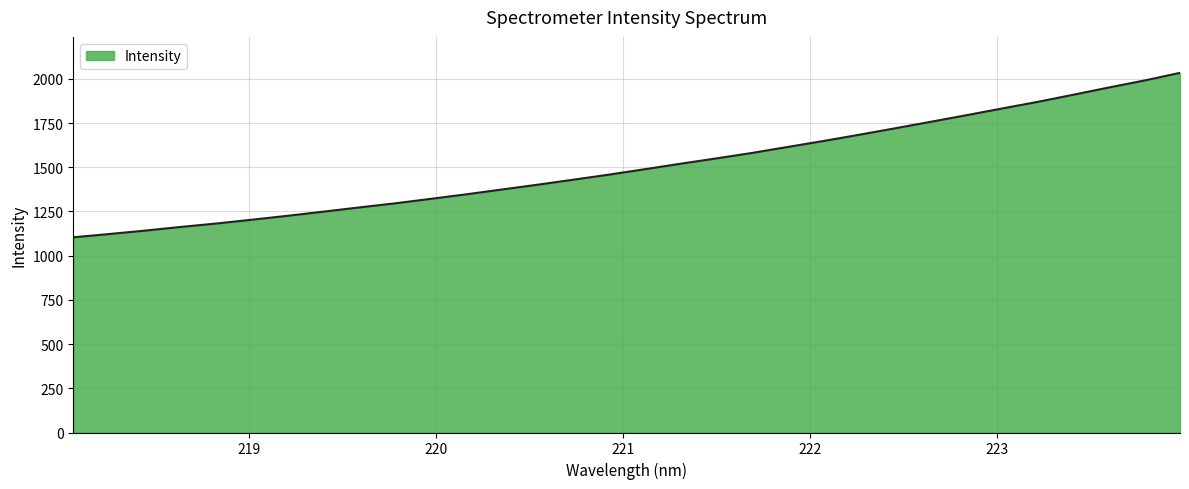

What is the smallest value displayed?

1104.0